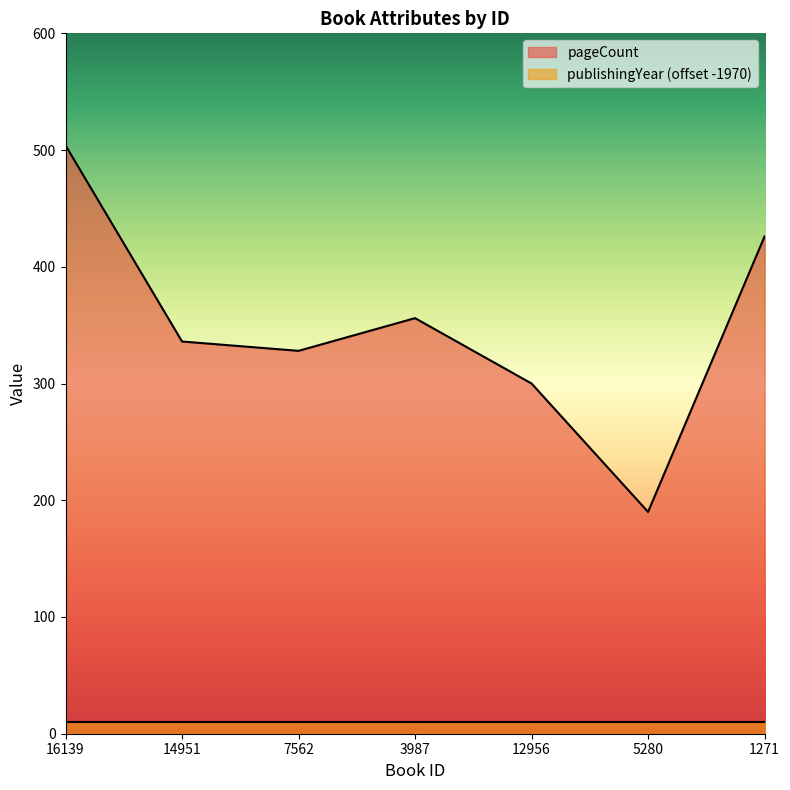

Is it true that the value at 12956 is 499?

False